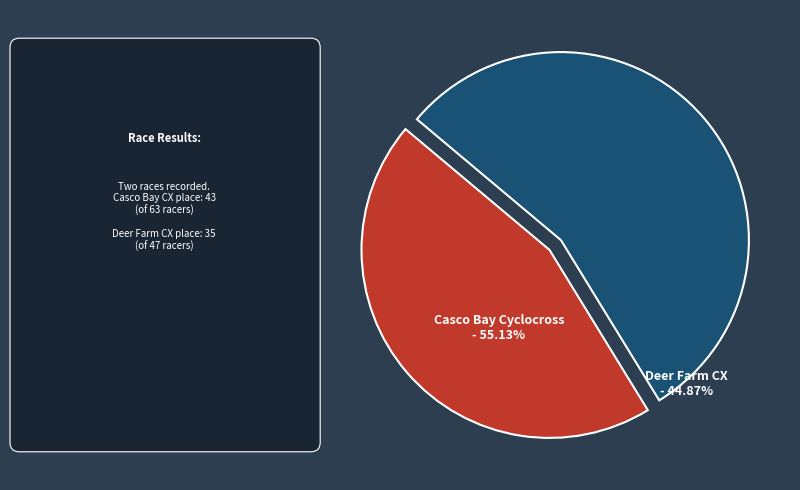

How many slices are in this pie chart?

2